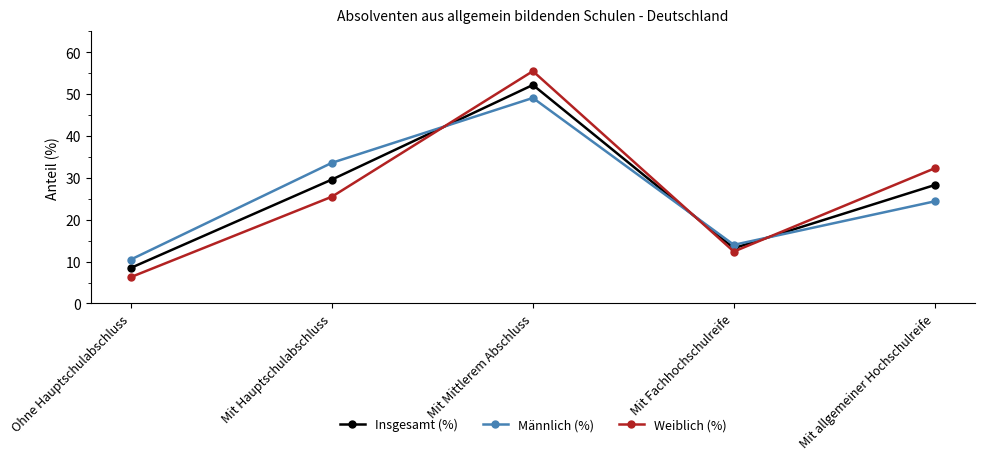

Reading right to left, what are all the values shown in this chart?

Insgesamt (%): 28.3	13.2	52.2	29.6	8.5
Männlich (%): 24.4	14.0	49.1	33.6	10.5
Weiblich (%): 32.3	12.4	55.5	25.5	6.3